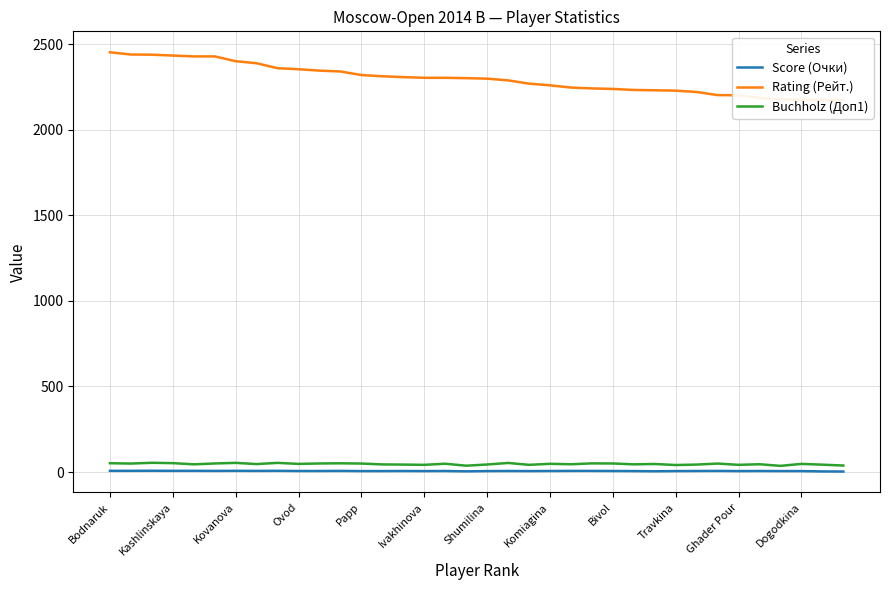

True or false: Score (Очки) and Buchholz (Доп1) intersect in this chart.

False